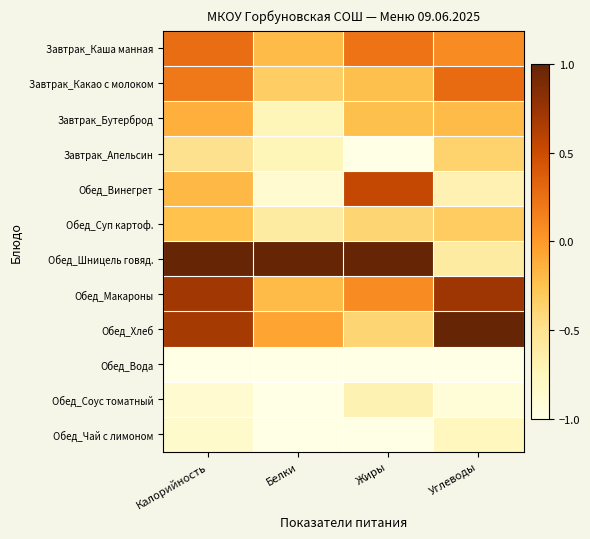

What is the total value across all series at Белки?

-5.7